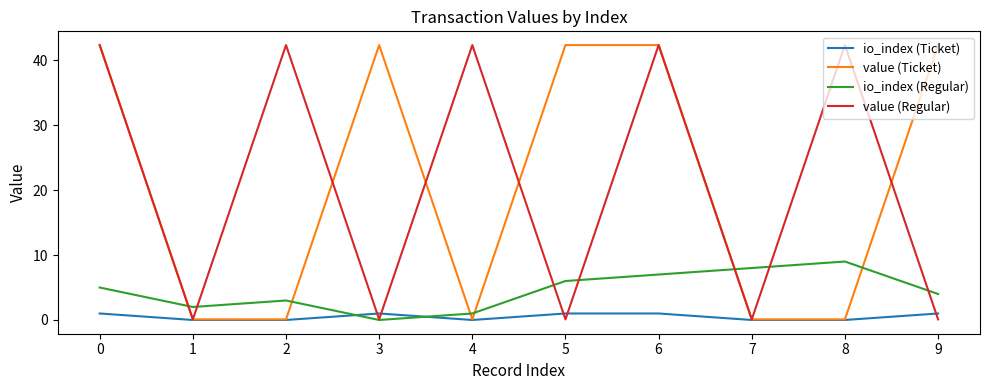

List the labels in order of io_index (Regular) value, smallest first.

3, 4, 1, 2, 9, 0, 5, 6, 7, 8